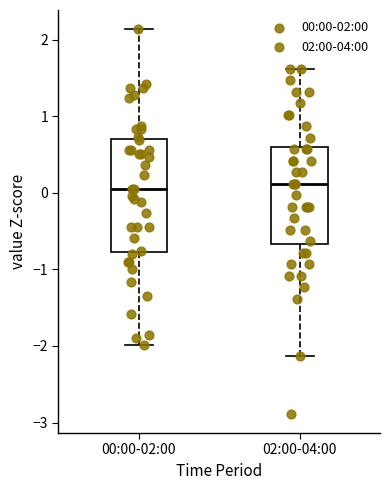

Reading left to right, read every box against the y-axis: the position of its median line, the range the box covers, and the ends of its whiskers. The values are not printed on the chart, so give them approximately, as read against the axis.

00:00-02:00: median 0.1, box -0.8 to 0.7, whiskers -2.0 to 2.1
02:00-04:00: median 0.1, box -0.7 to 0.6, whiskers -2.1 to 1.6